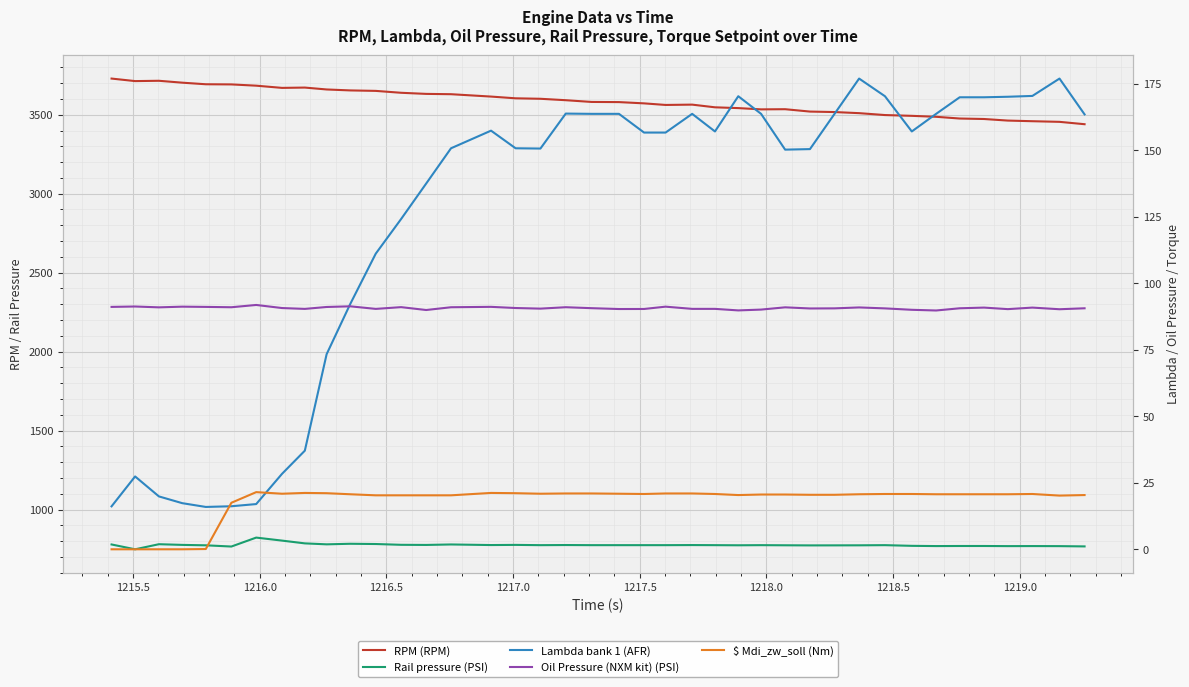

True or false: Oil Pressure (NXM kit) (PSI) and RPM (RPM) intersect in this chart.

False